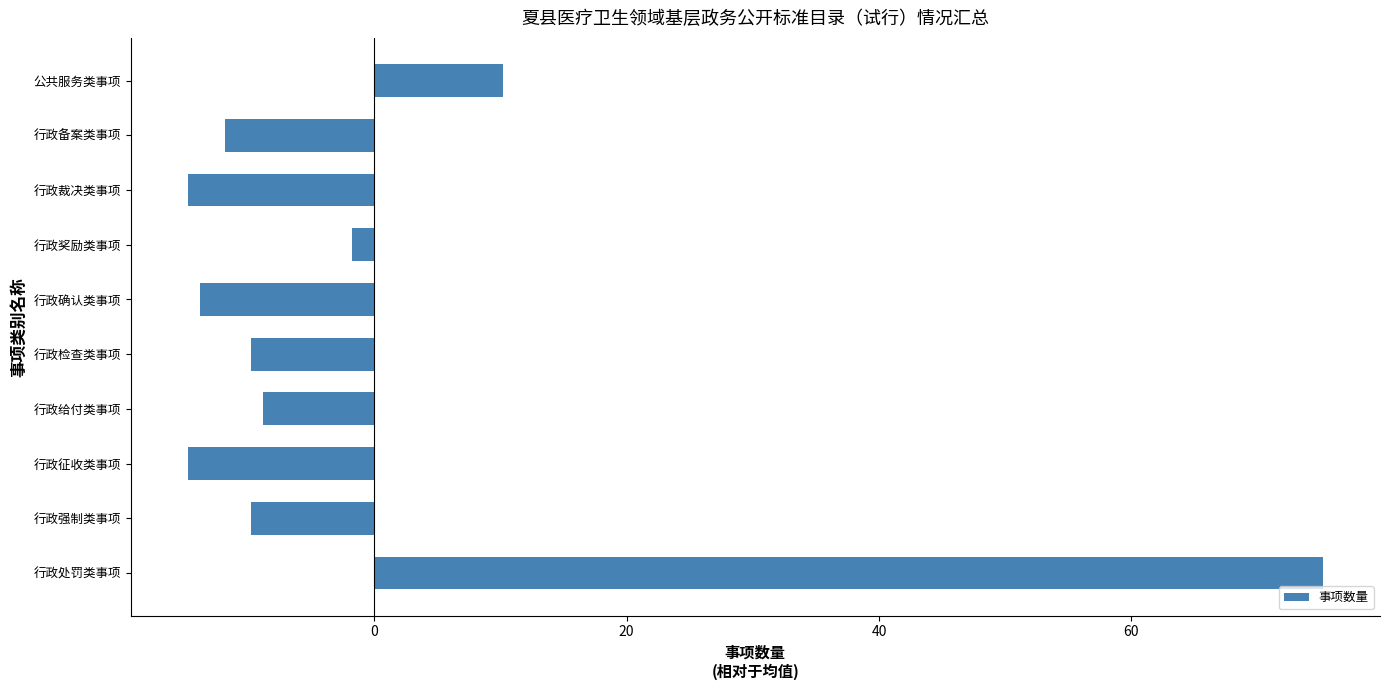

What is the approximate value at 行政检查类事项?

-9.8